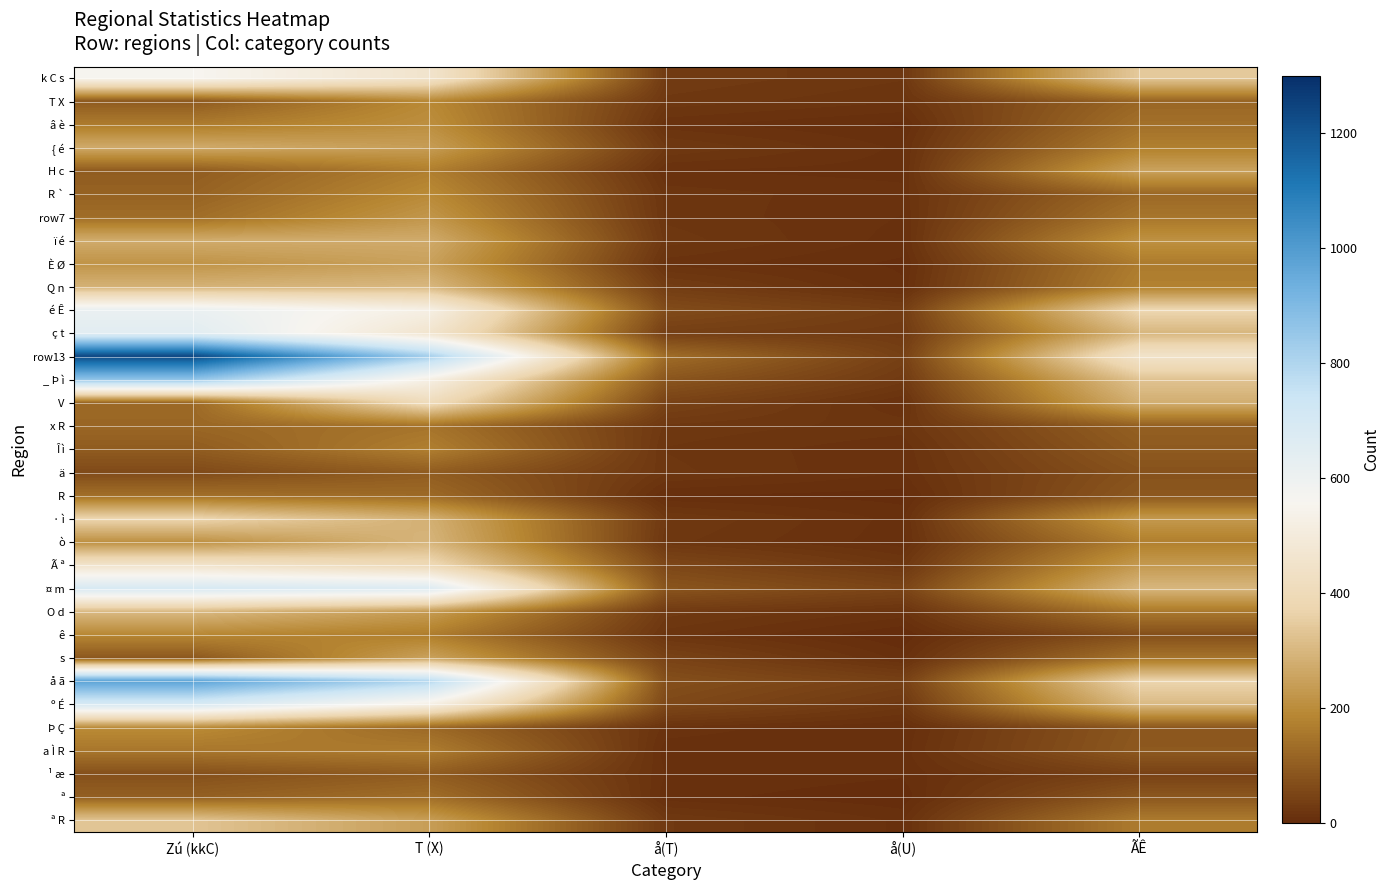

What is the difference between the highest and lowest values at å(U)?

50